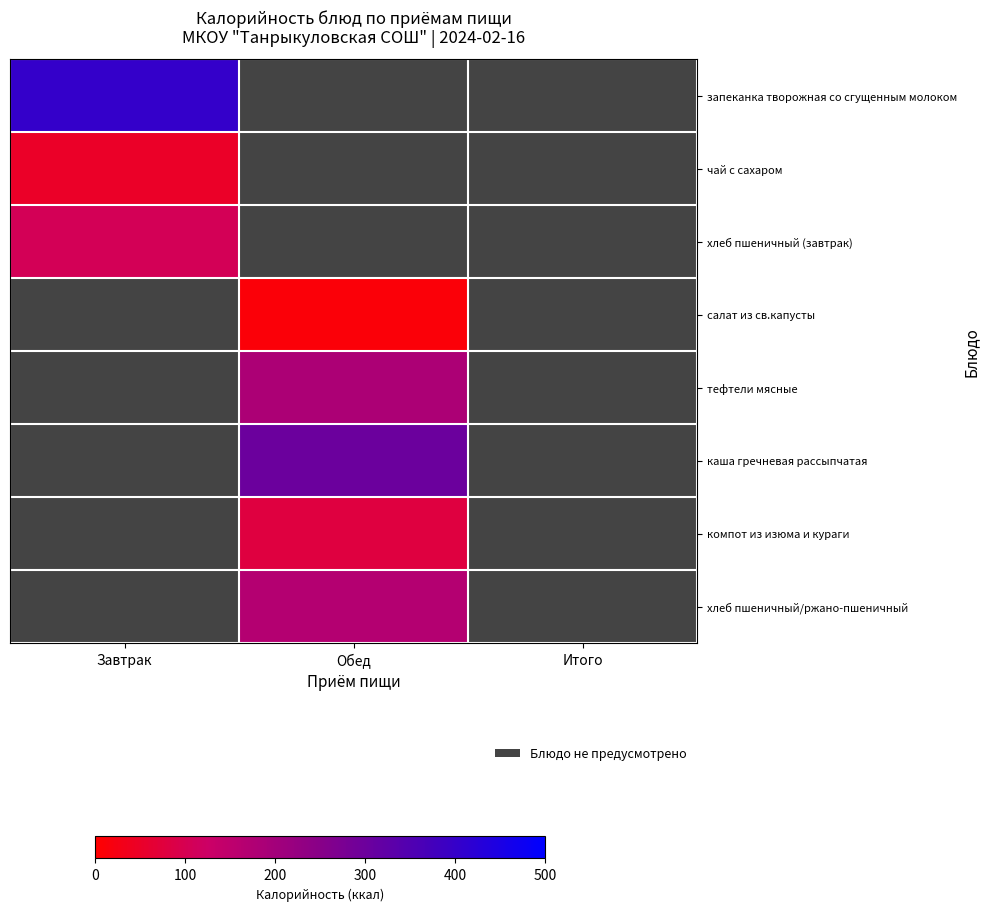

Is the value of каша гречневая рассыпчатая at Завтрак greater than the value of тефтели мясные at Обед?

No